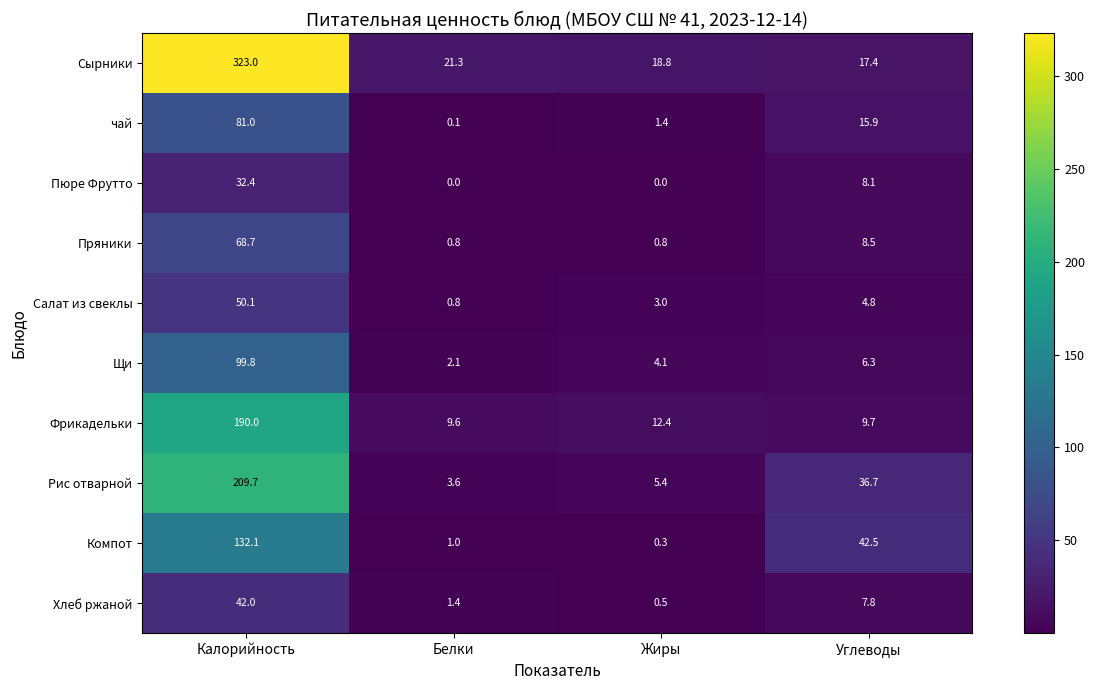

Which series has the largest total across all categories?

Сырники